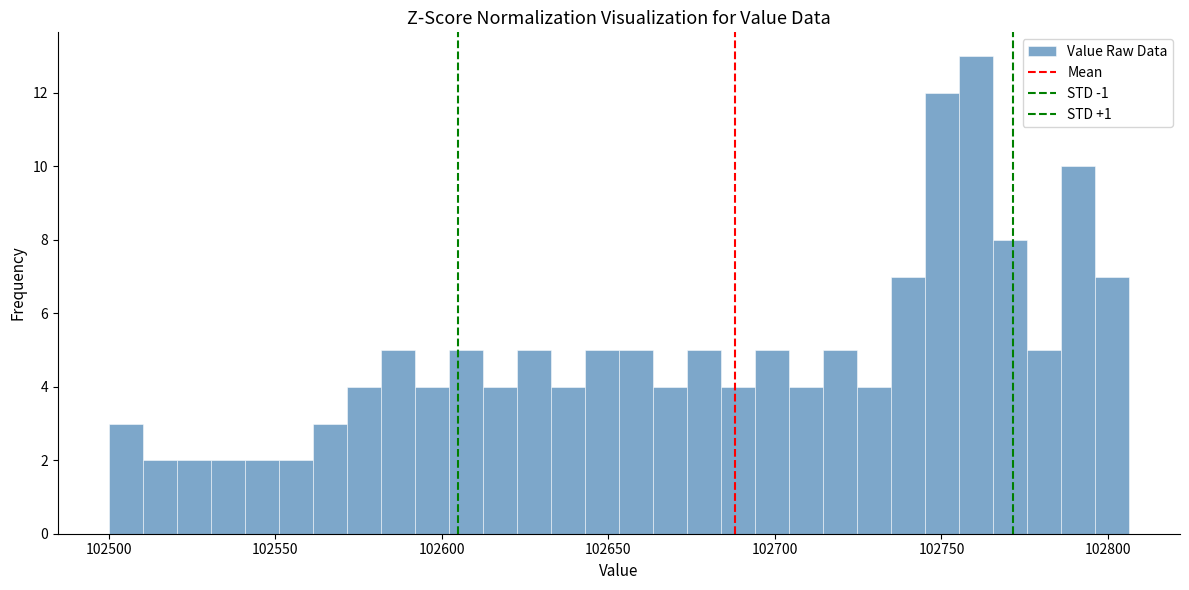

Around what value on the x-axis is the tallest bar? Give the approximate position of its centre, as read against the axis.

102760